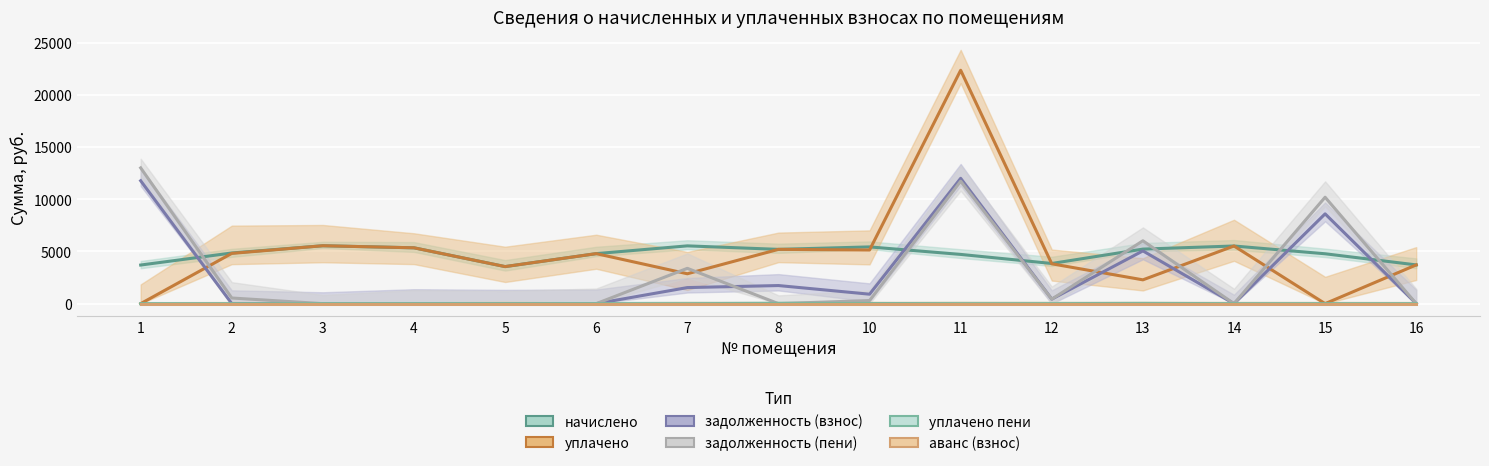

Reading left to right, extract all data points from this chart.

начислено: 3701.2	4856.2	5551.7	5353.0	3552.1	4794.1	5539.3	5203.8	5440.0	4719.6	3850.2	5228.8	5526.9	4781.7	3713.6
уплачено: 0.0	4817.1	5551.7	5353.0	3552.1	4794.1	2863.4	5203.8	5141.4	22375.0	3819.2	2281.8	5526.9	0.0	3713.6
задолженность (взнос): 11782.9	0.0	0.0	0.0	0.0	0.0	1539.1	1734.6	905.9	12015.3	432.8	5058.3	0.0	8608.6	0.0
задолженность (пени): 13016.6	539.6	0.0	0.0	0.0	0.0	3385.6	0.0	297.9	11738.5	427.8	6026.6	0.0	10202.5	0.0
уплачено пени: 0.0	0.0	0.0	0.0	0.0	0.0	0.0	28.4	14.8	0.0	1.1	23.4	0.0	0.0	0.0
аванс (взнос): 0.0	0.0	0.0	0.0	0.0	0.0	0.0	0.0	0.0	0.0	0.0	0.0	0.0	0.0	0.0